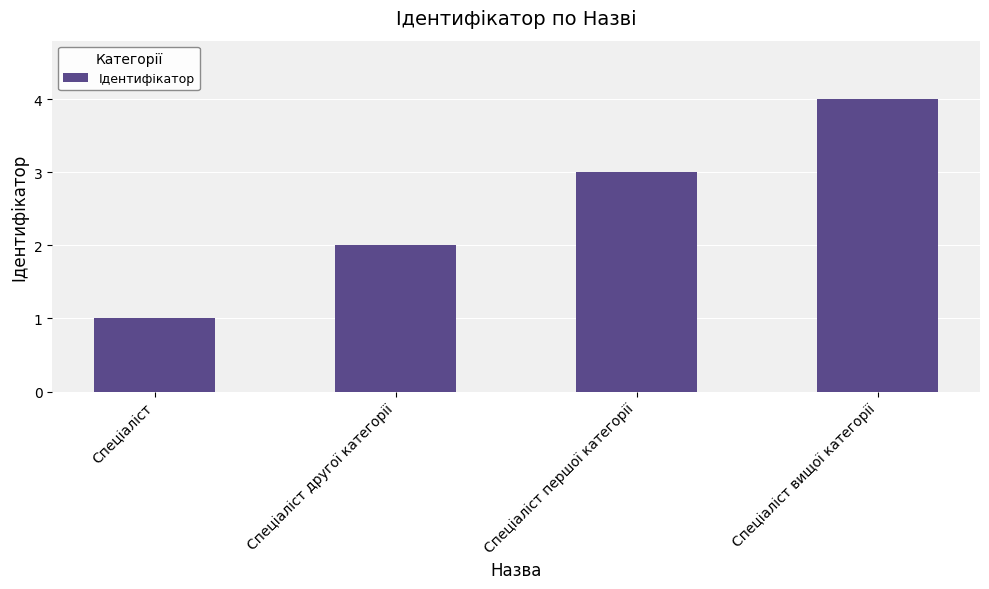

Reading left to right, extract all data points from this chart.

1	2	3	4